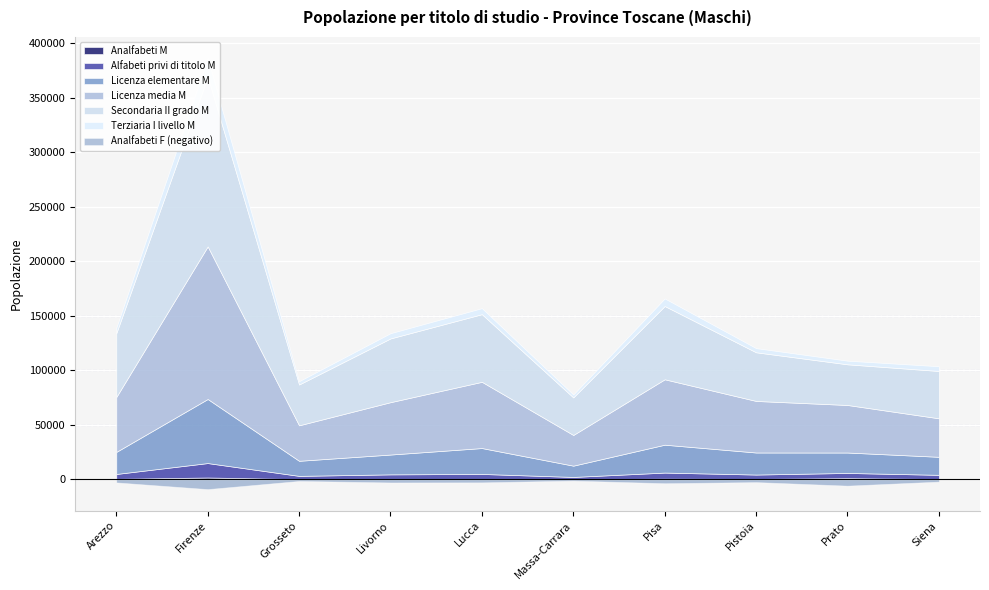

True or false: Licenza media M has a value of 84132 at Arezzo.

False